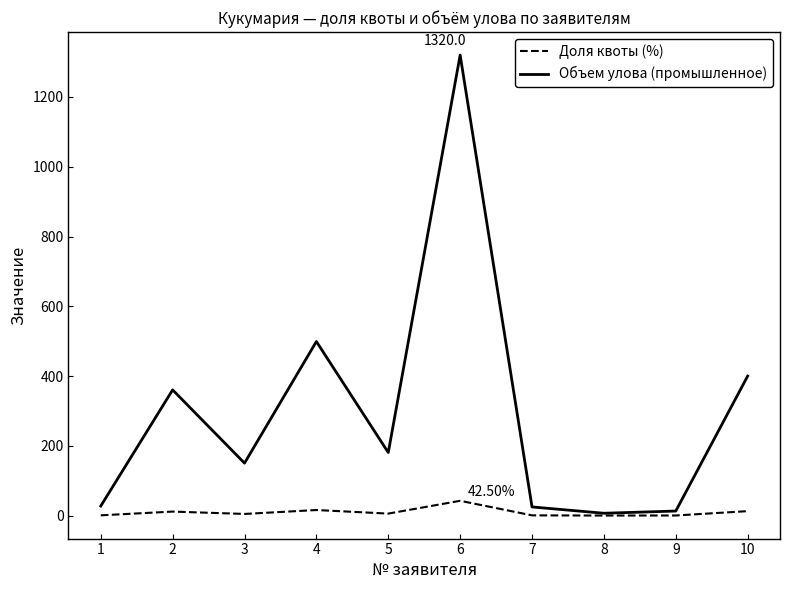

How many interior local peaks does the Объем улова (промышленное) series have?

3